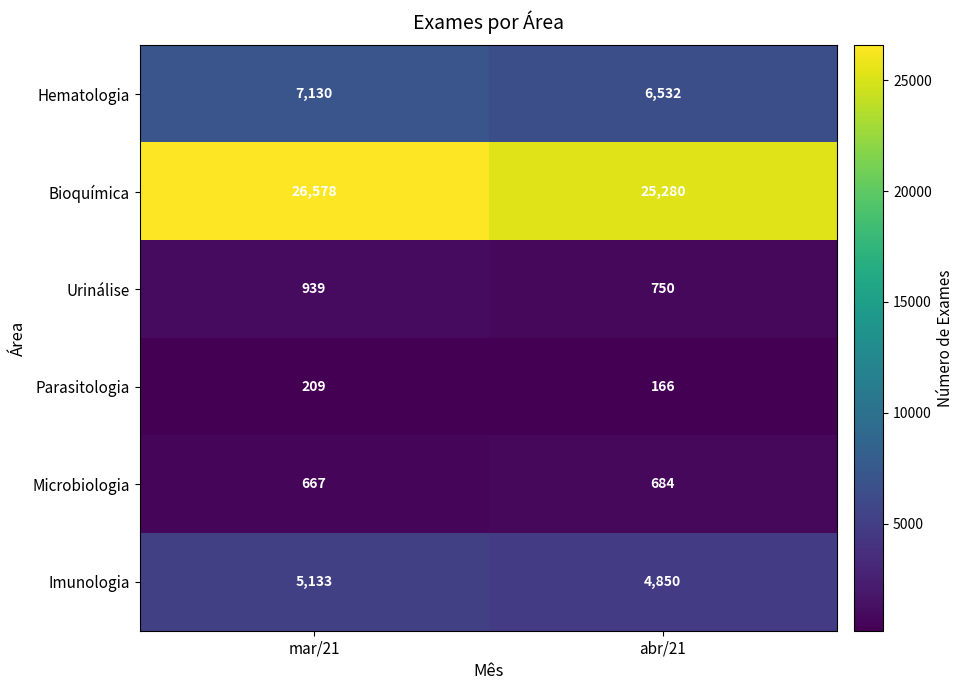

Reading left to right, extract all data points from this chart.

Hematologia: mar/21=7130	abr/21=6532
Bioquímica: mar/21=26578	abr/21=25280
Urinálise: mar/21=939	abr/21=750
Parasitologia: mar/21=209	abr/21=166
Microbiologia: mar/21=667	abr/21=684
Imunologia: mar/21=5133	abr/21=4850